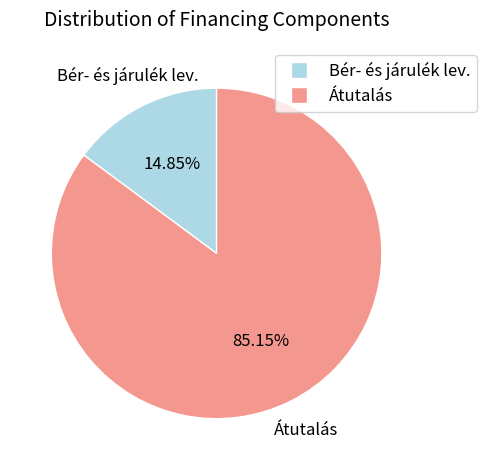

Combined, do Bér- és járulék lev. and Átutalás account for over 50%?

Yes